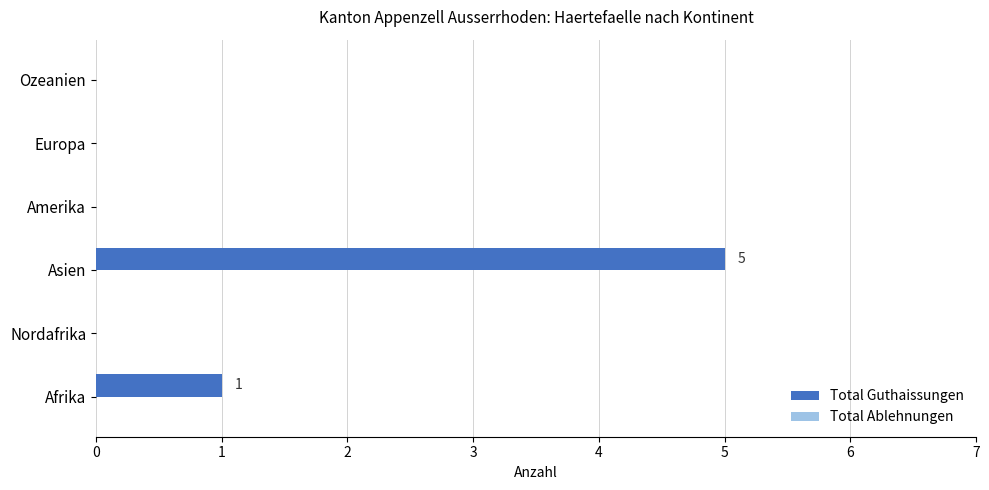

What is the sum of the values at Nordafrika and Asien?

5